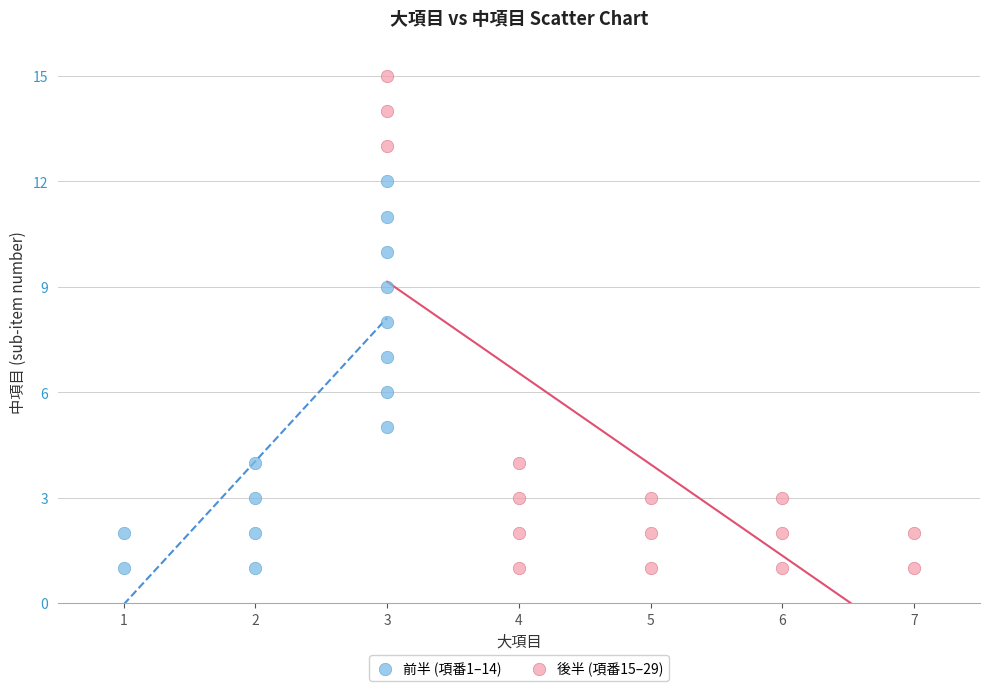

Which series contains the highest Y value?

後半 (項番15–29)